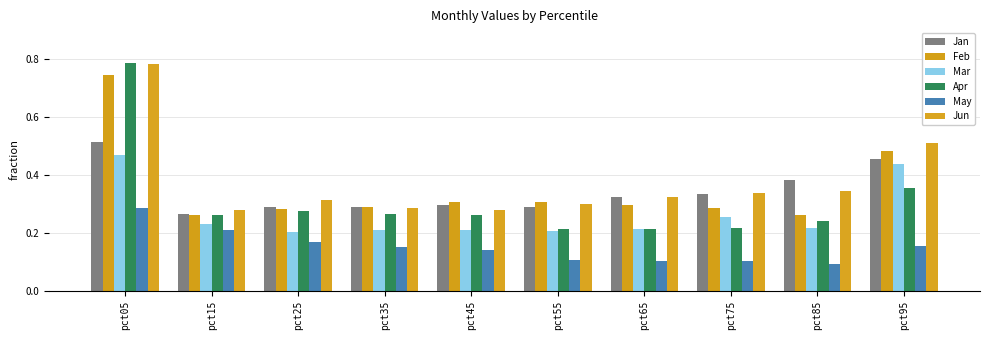

How many groups of bars are there?

10